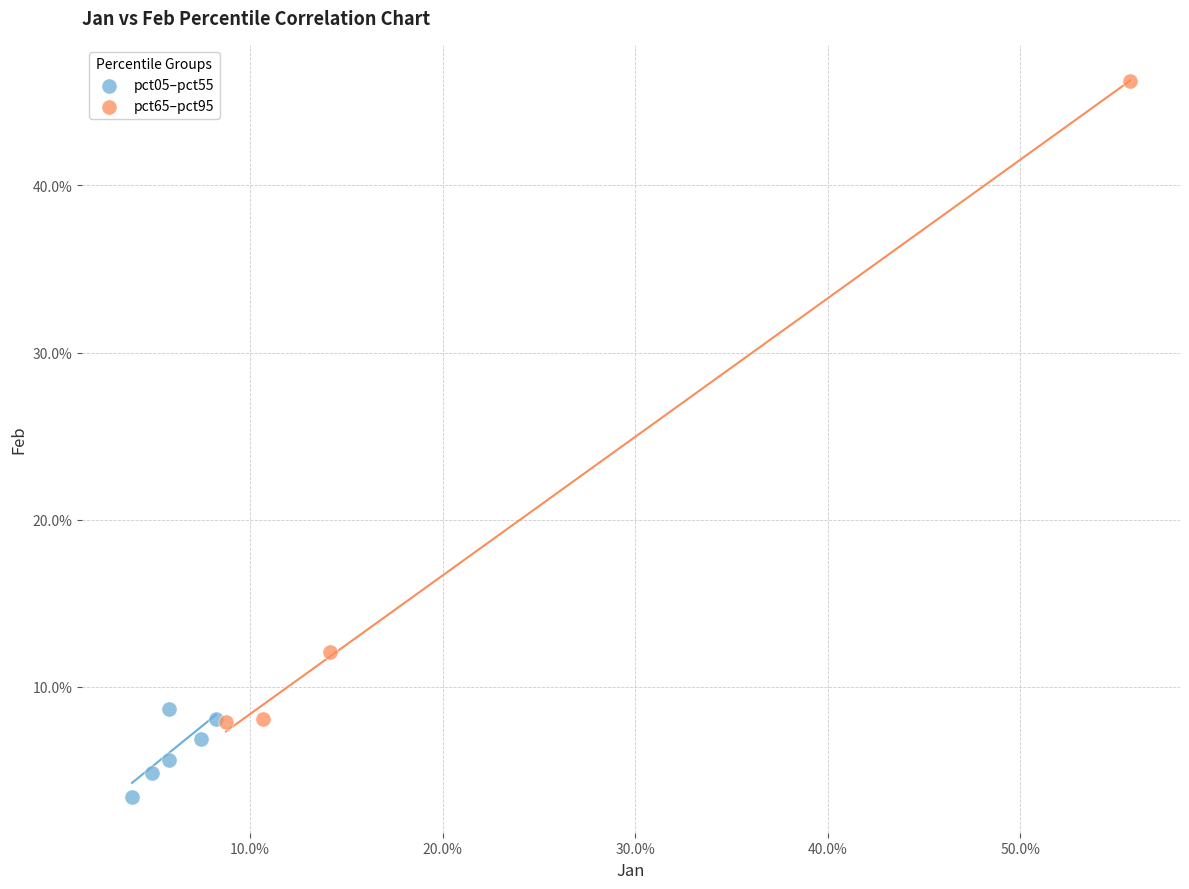

Which series contains the lowest Y value?

pct05–pct55